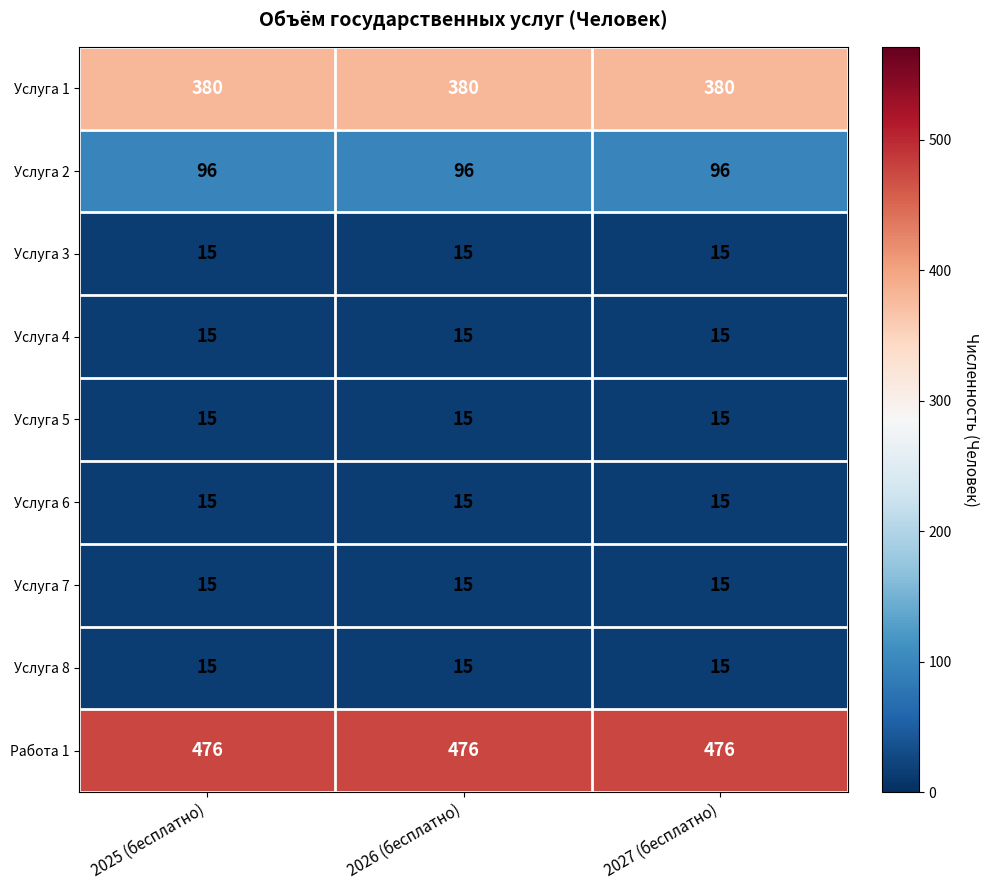

At how many categories does at least one series exceed 398?

3